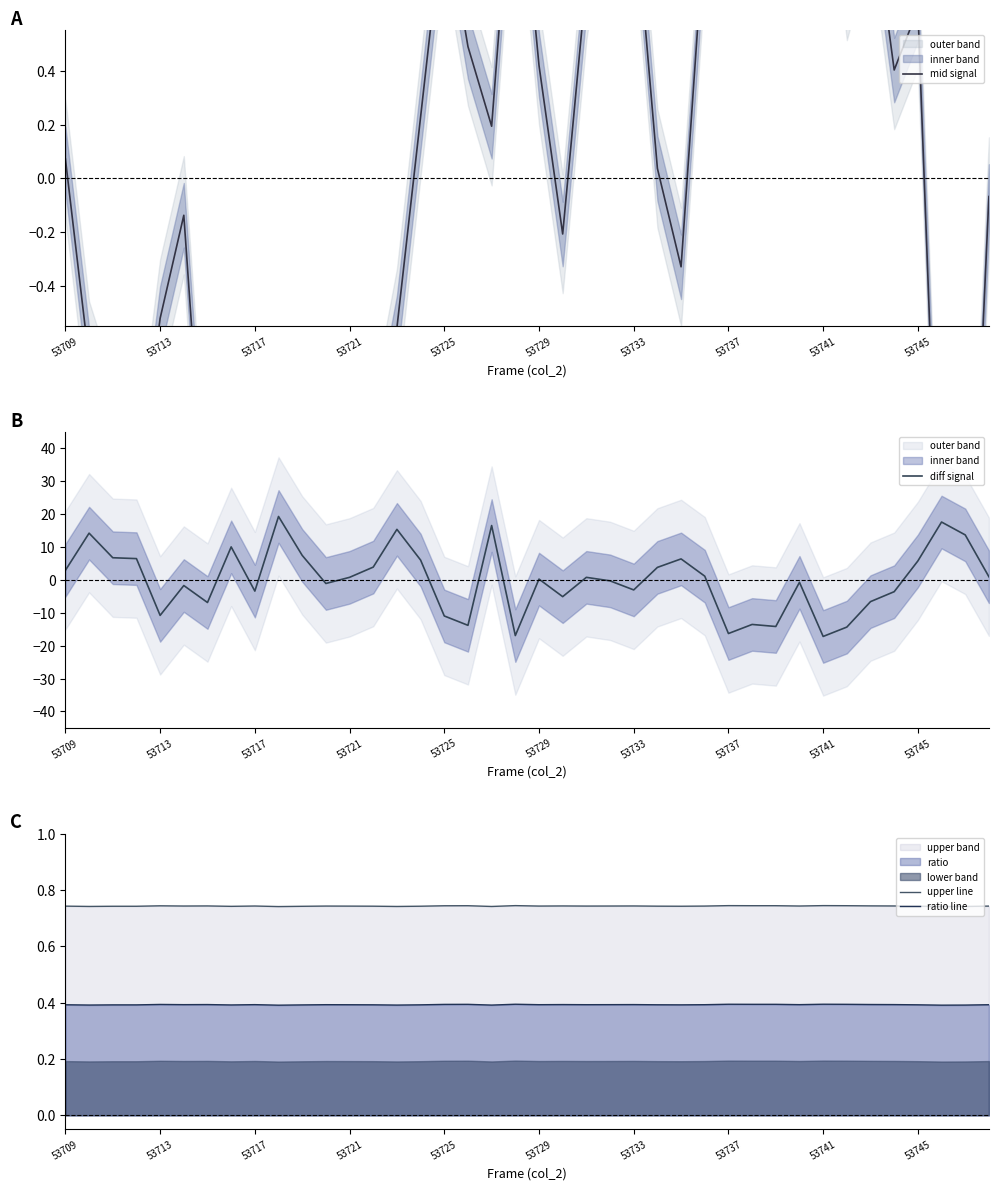

True or false: upper line and ratio line intersect in this chart.

False